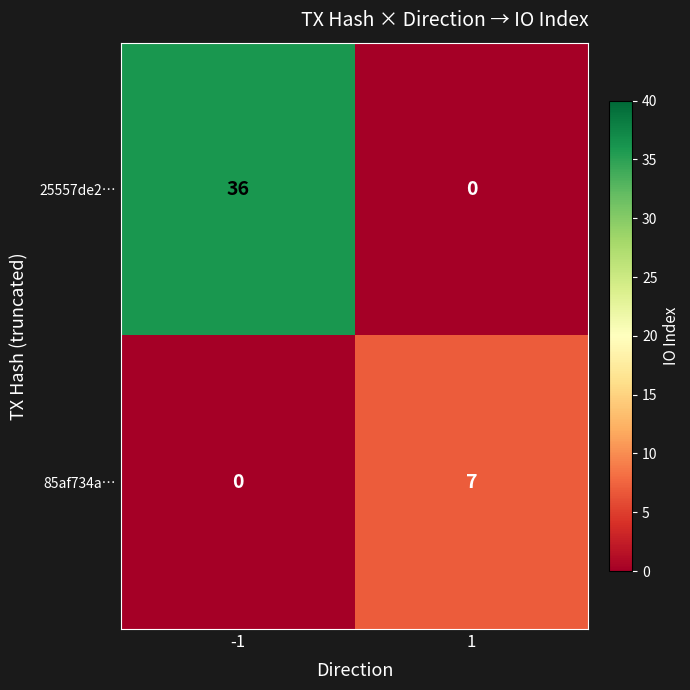

At which category is the sum across all series the highest?

-1